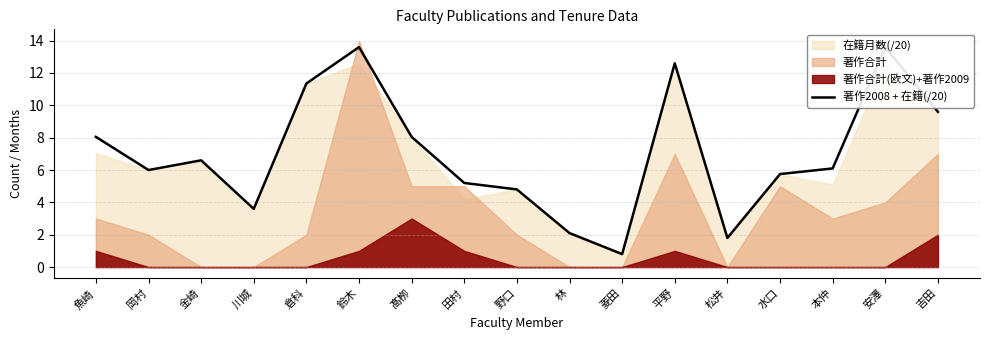

What is the sum of all values?

119.6